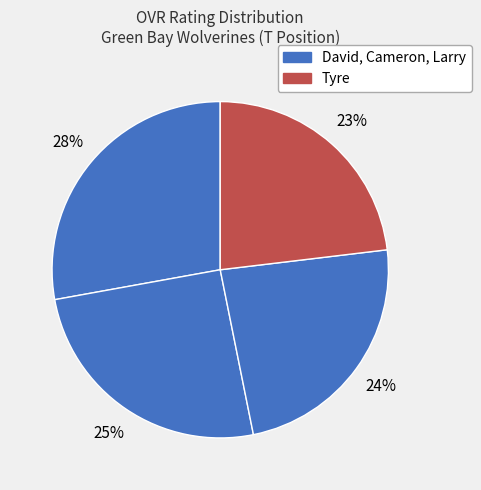

Count the number of slices in the pie.

4